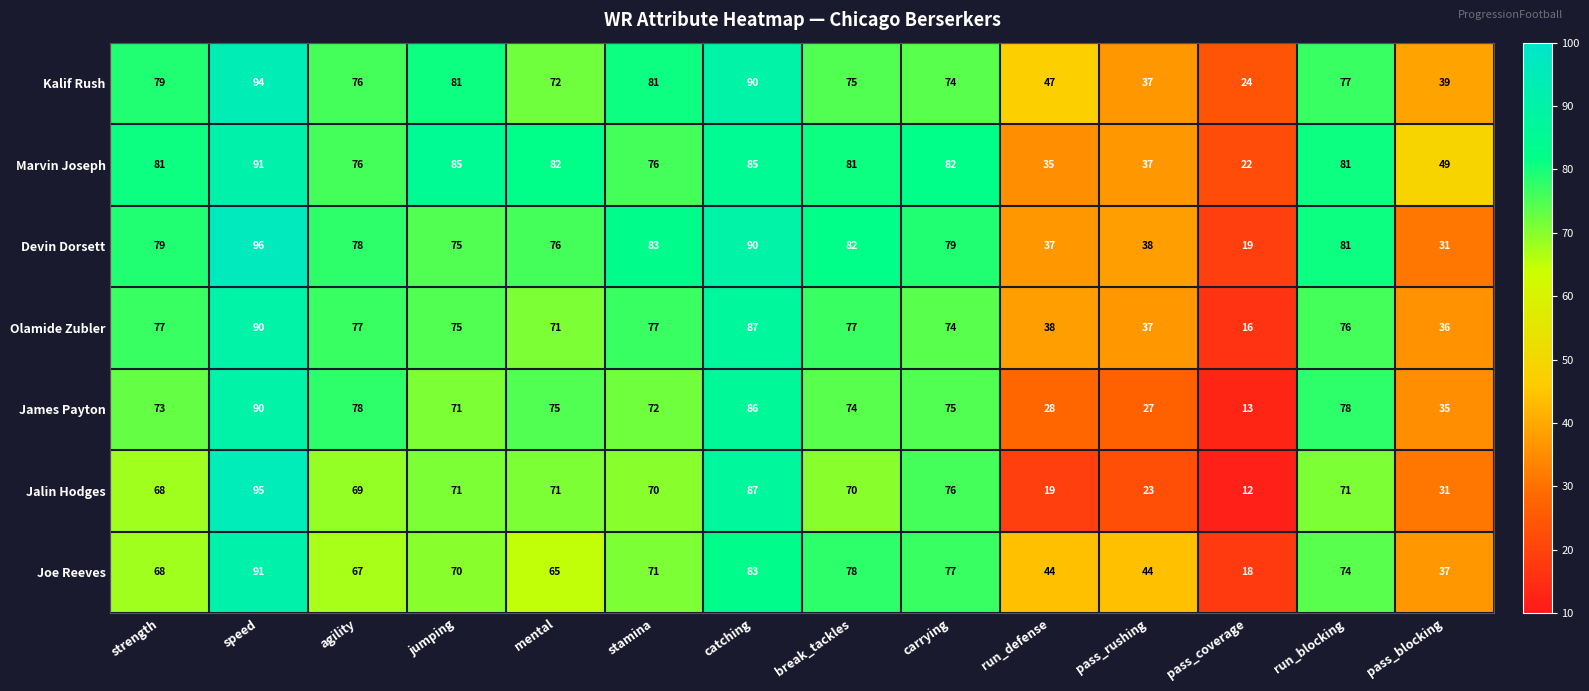

What is the maximum value for Jalin Hodges?

95